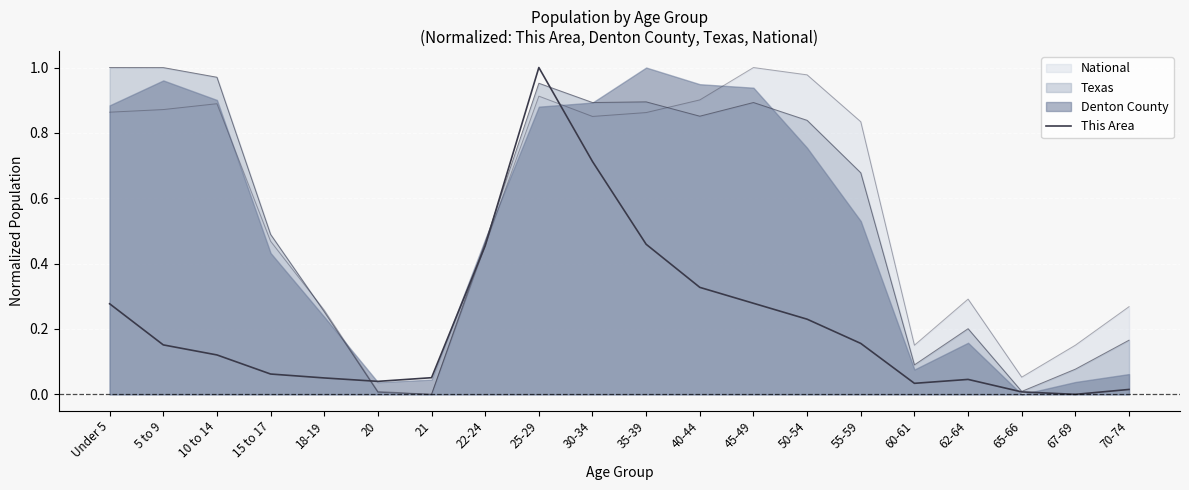

What is the maximum value shown in the chart?

1.0